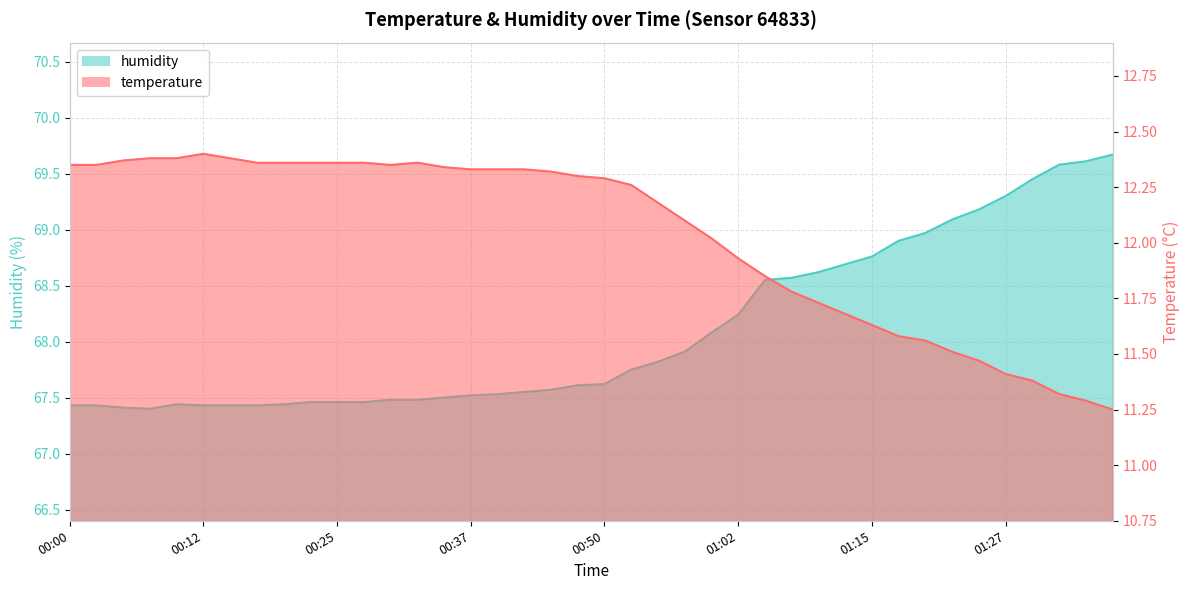

Where is temperature nearest to the value 11?

01:37